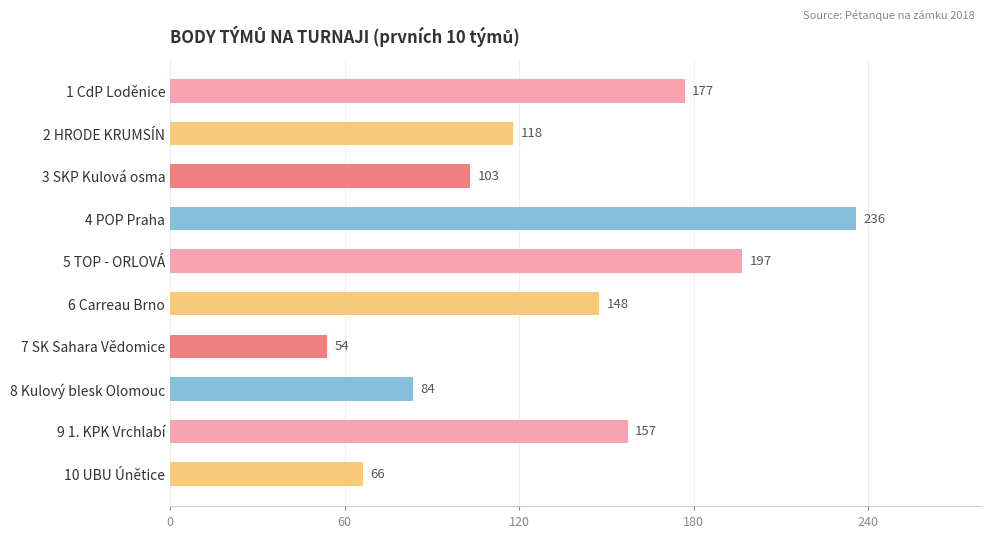

List the labels in order of value, largest first.

4 POP Praha, 5 TOP - ORLOVÁ, 1 CdP Loděnice, 9 1. KPK Vrchlabí, 6 Carreau Brno, 2 HRODE KRUMSÍN, 3 SKP Kulová osma, 8 Kulový blesk Olomouc, 10 UBU Únětice, 7 SK Sahara Vědomice